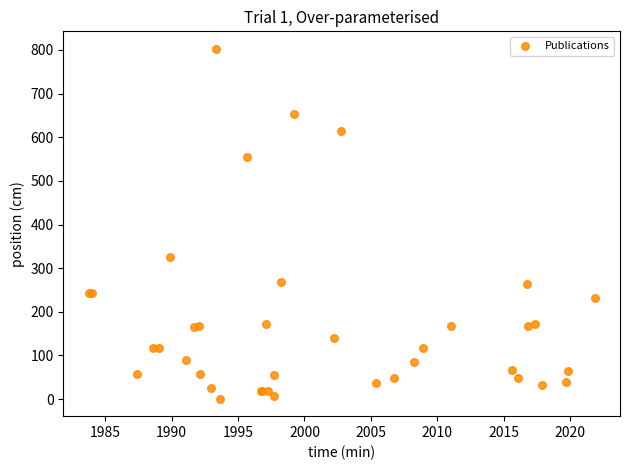

What Y value in the scatter plot is closest to 401?

325.5